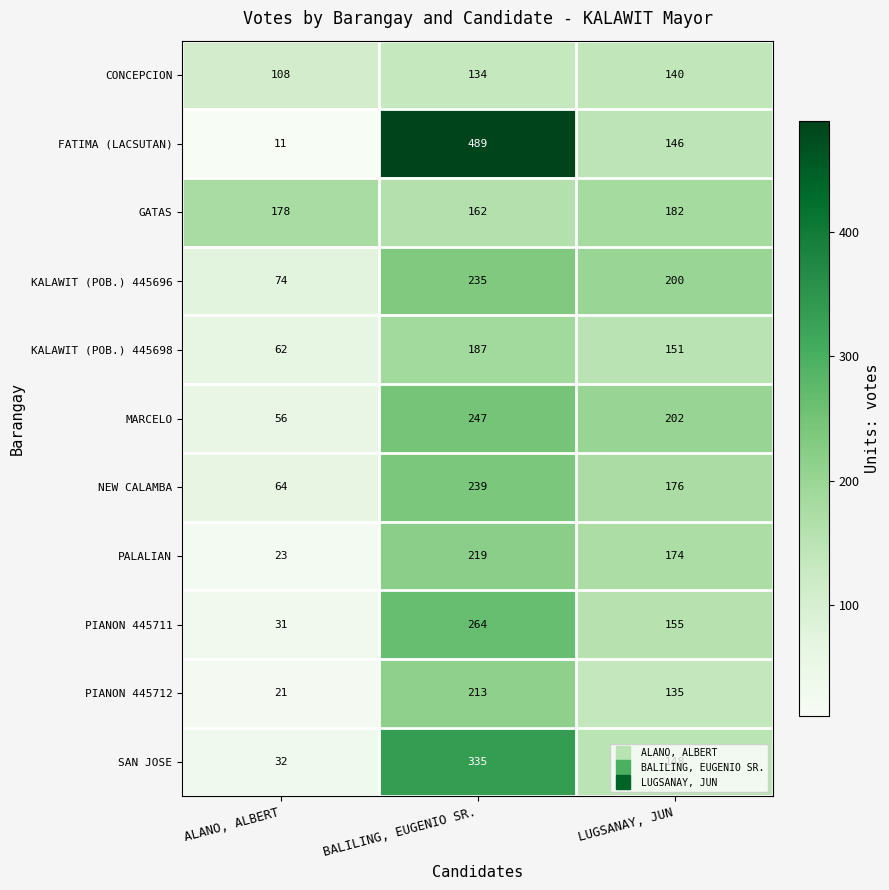

Which series has the widest spread of values?

FATIMA (LACSUTAN)